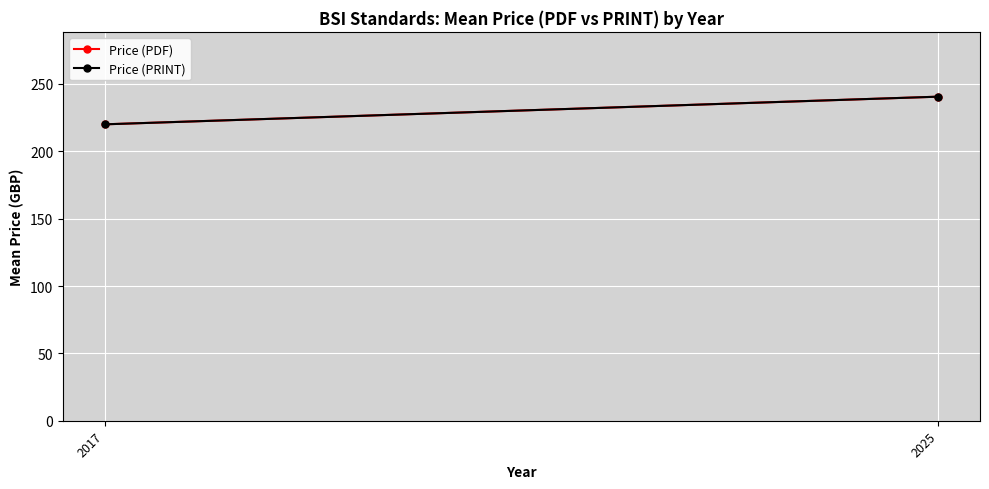

What is the sum of the Price (PDF) values at 2017 and 2025?

460.5